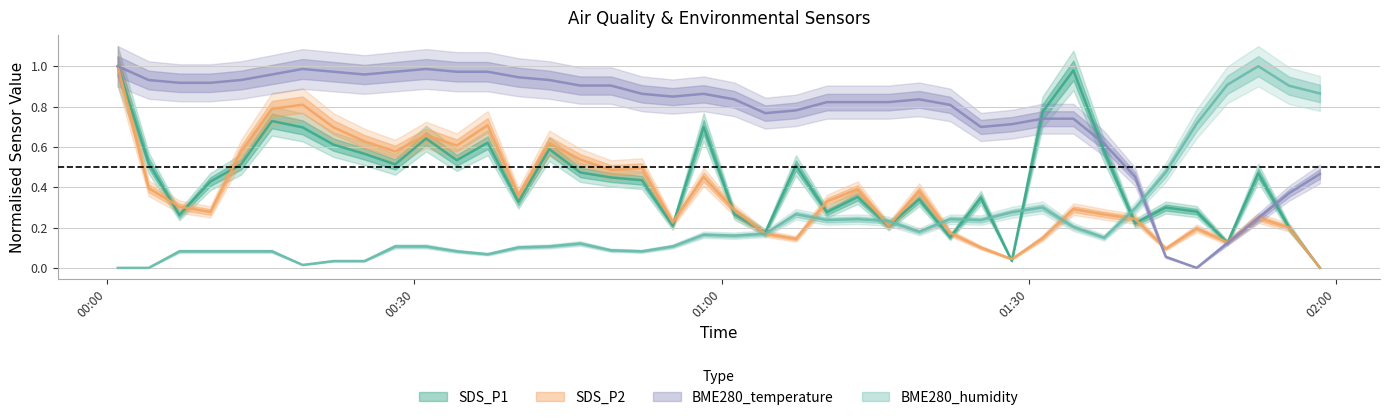

What is the total value across all series at 2021/09/13 01:55:24?

1.7